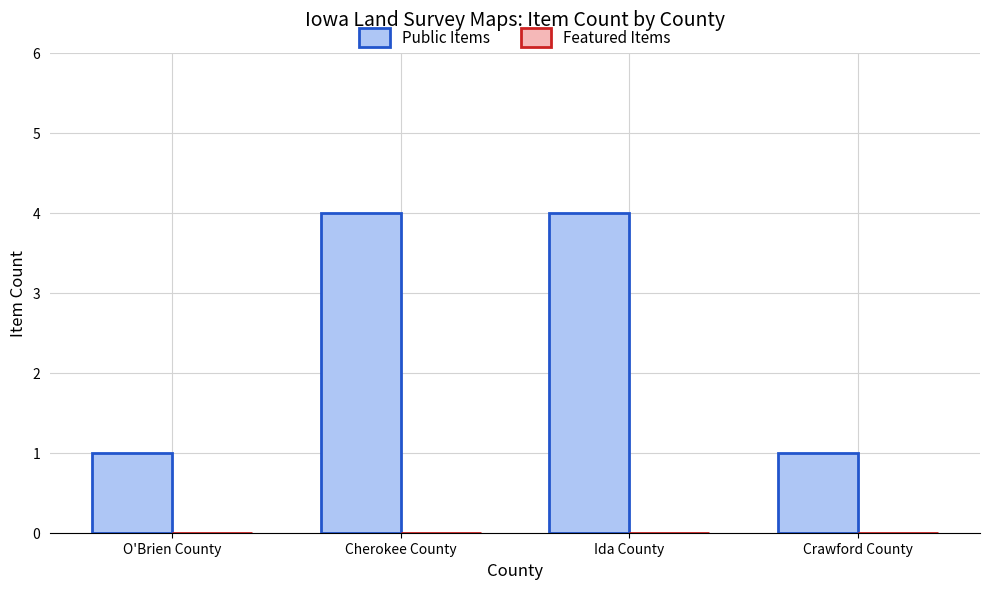

The value at Ida County is 6. True or false?

False